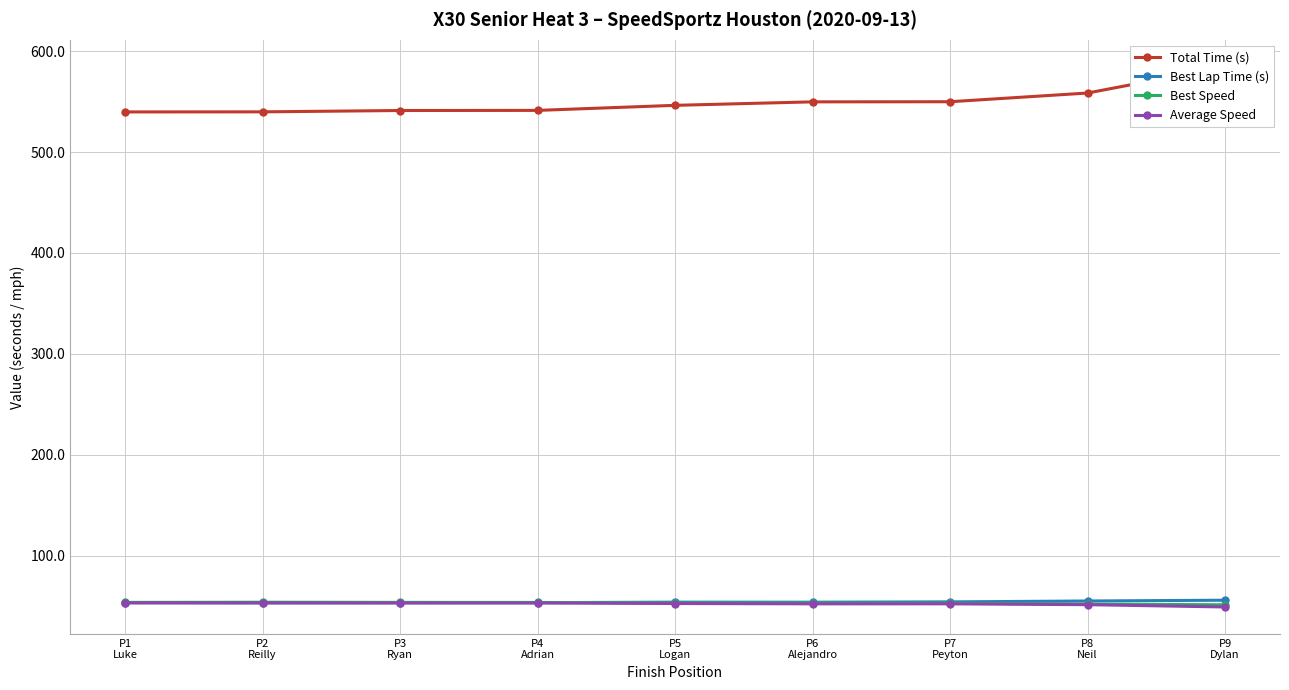

Which series has the largest total across all categories?

Total Time (s)